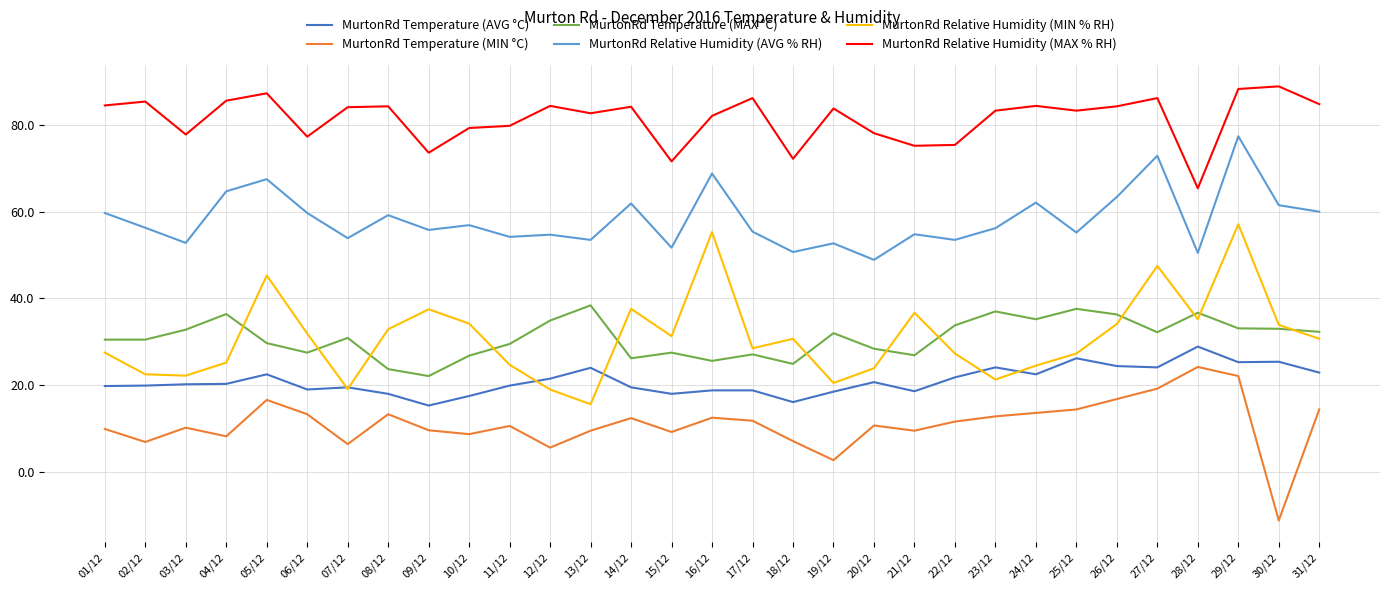

Which series has the largest total across all categories?

MurtonRd Relative Humidity (MAX % RH)